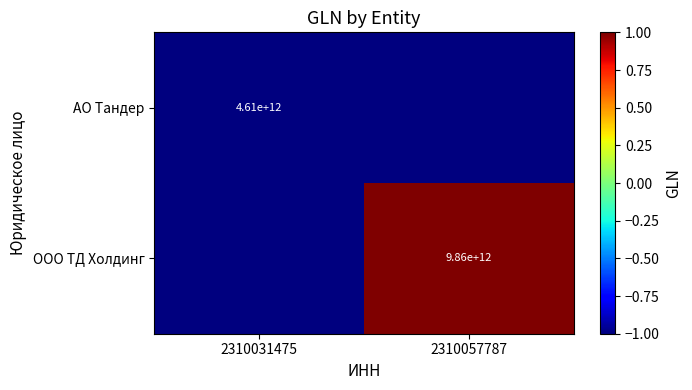

Read the АО Тандер value at 2310031475.

-1